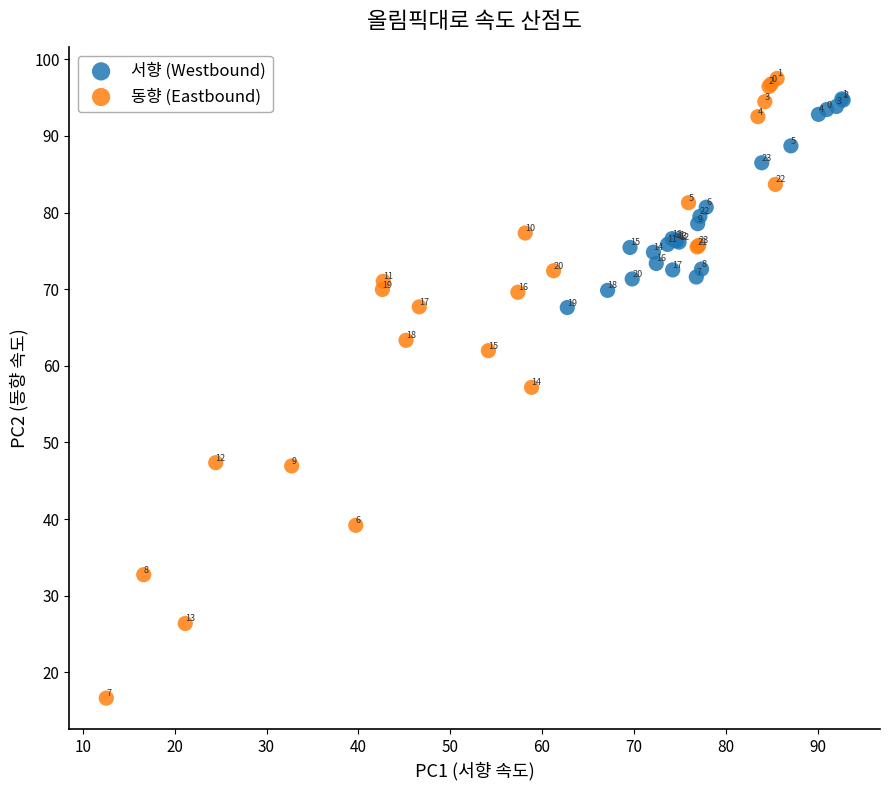

Which series reaches the maximum Y coordinate?

동향 (Eastbound)